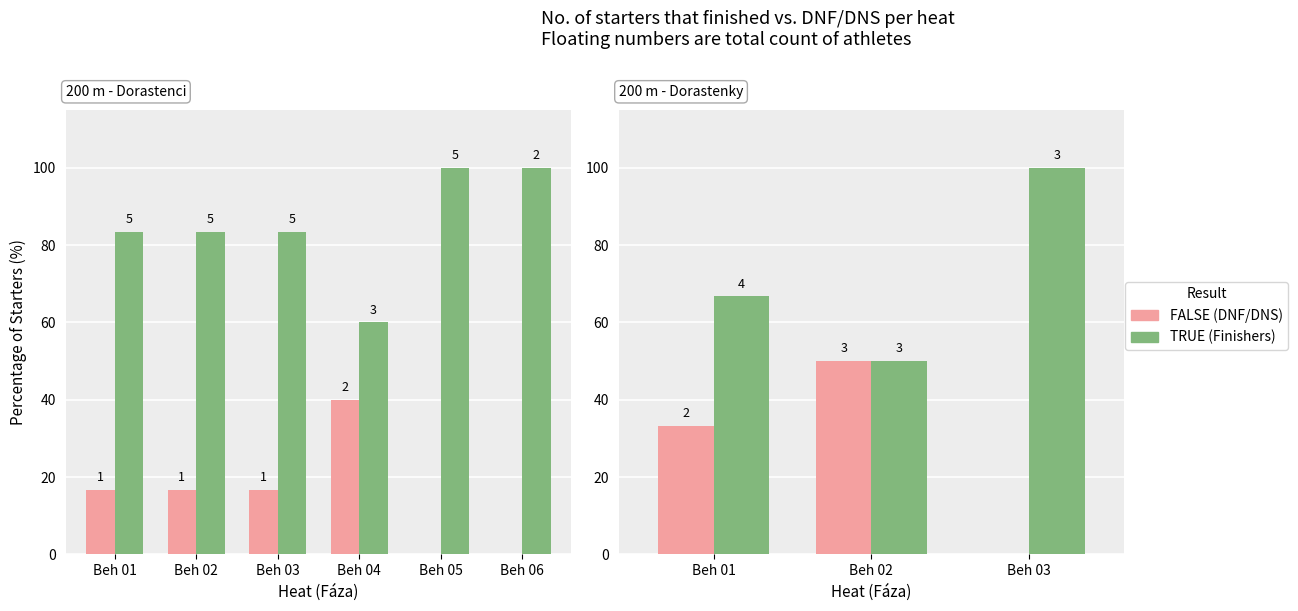

Between Beh 01 and Beh 03, which is larger?

Beh 01